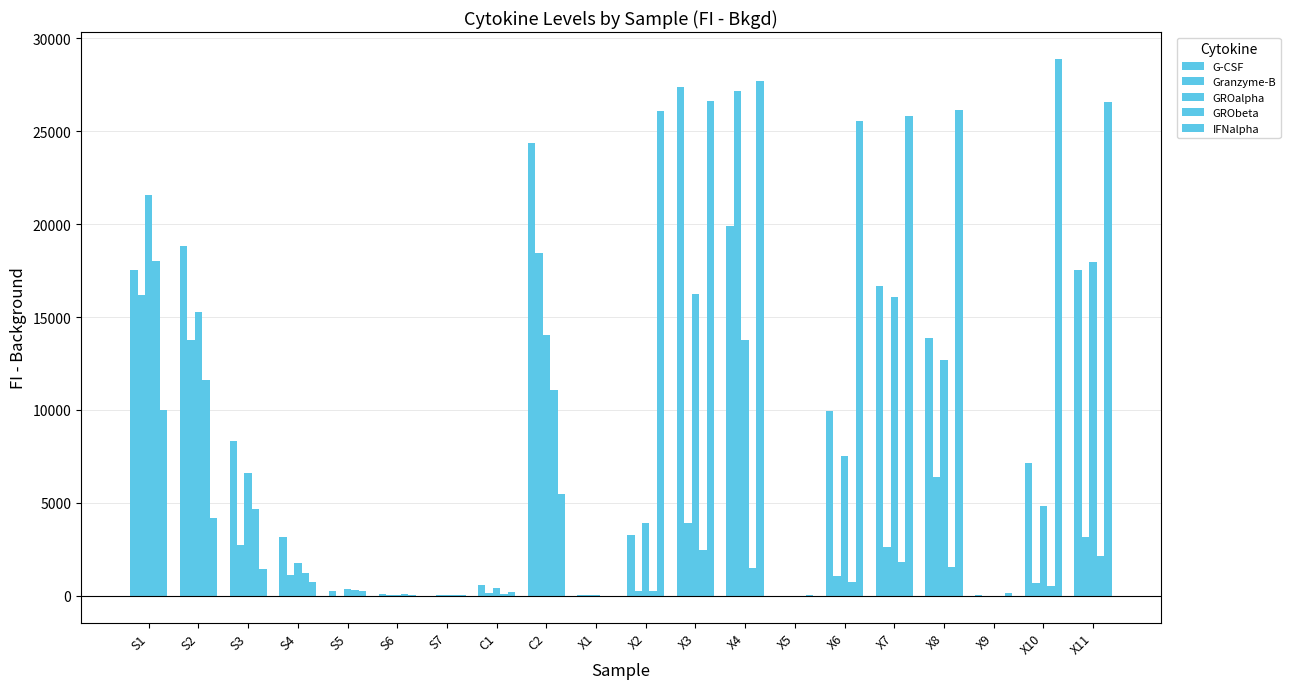

Reading right to left, transcribe all the data shown in this chart.

G-CSF: X11=17514.3	X10=7112.8	X9=9.5	X8=13853.3	X7=16660.5	X6=9937.0	X5=-5.3	X4=19882.3	X3=27410.0	X2=3280.3	X1=7.5	C2=24347.8	C1=587.5	S7=1.5	S6=82.3	S5=267.3	S4=3130.8	S3=8317.3	S2=18826.8	S1=17542.5
Granzyme-B: X11=3157.5	X10=674.3	X9=0.0	X8=6383.3	X7=2597.5	X6=1058.3	X5=-1.3	X4=27147.5	X3=3919.0	X2=262.8	X1=8.0	C2=18465.5	C1=141.5	S7=29.5	S6=20.0	S5=0.0	S4=1119.3	S3=2698.5	S2=13739.0	S1=16166.5
GROalpha: X11=17951.0	X10=4841.0	X9=1.0	X8=12680.0	X7=16075.0	X6=7538.3	X5=0.0	X4=13776.3	X3=16220.8	X2=3911.5	X1=3.5	C2=14009.0	C1=433.5	S7=6.5	S6=49.5	S5=328.0	S4=1759.8	S3=6600.8	S2=15249.5	S1=21573.3
GRObeta: X11=2153.5	X10=516.5	X9=1.0	X8=1526.8	X7=1810.3	X6=709.0	X5=0.5	X4=1463.0	X3=2459.0	X2=233.3	X1=3.0	C2=11073.5	C1=100.8	S7=18.5	S6=70.0	S5=291.5	S4=1236.5	S3=4656.8	S2=11598.5	S1=18023.8
IFNalpha: X11=26559.5	X10=28900.5	X9=144.8	X8=26130.5	X7=25810.0	X6=25530.0	X5=3.5	X4=27733.0	X3=26622.5	X2=26070.8	X1=-10.3	C2=5458.5	C1=217.8	S7=24.5	S6=28.5	S5=236.0	S4=716.0	S3=1415.5	S2=4152.3	S1=9997.0